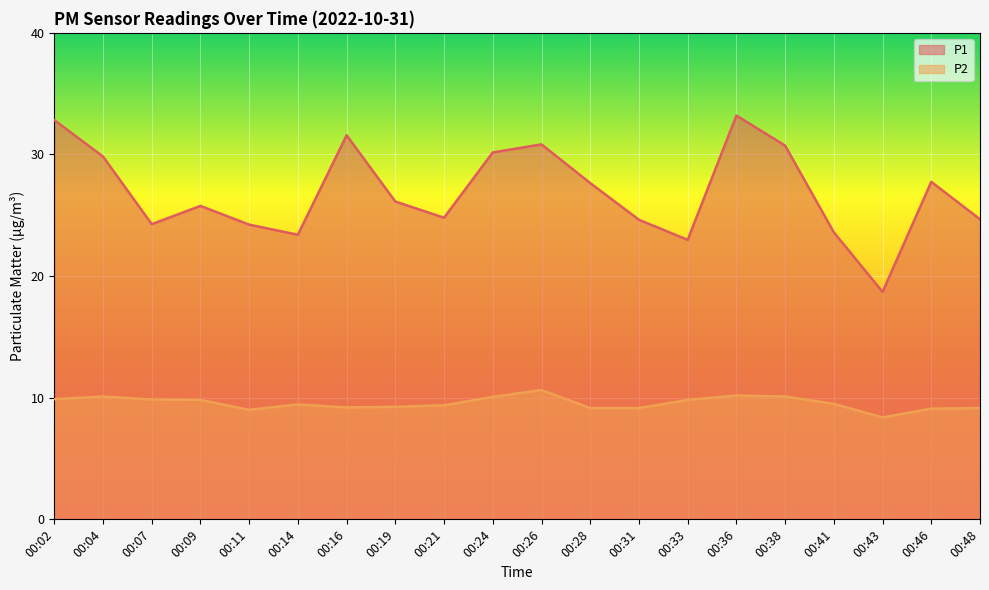

True or false: P1 and P2 cross at least once.

False